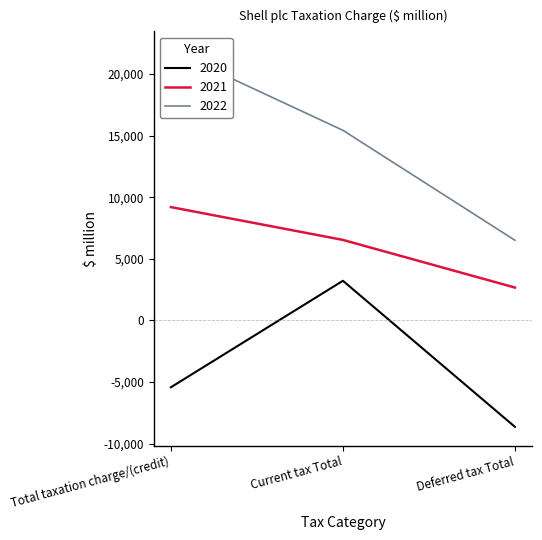

What is the total value across all series at Deferred tax Total?

520